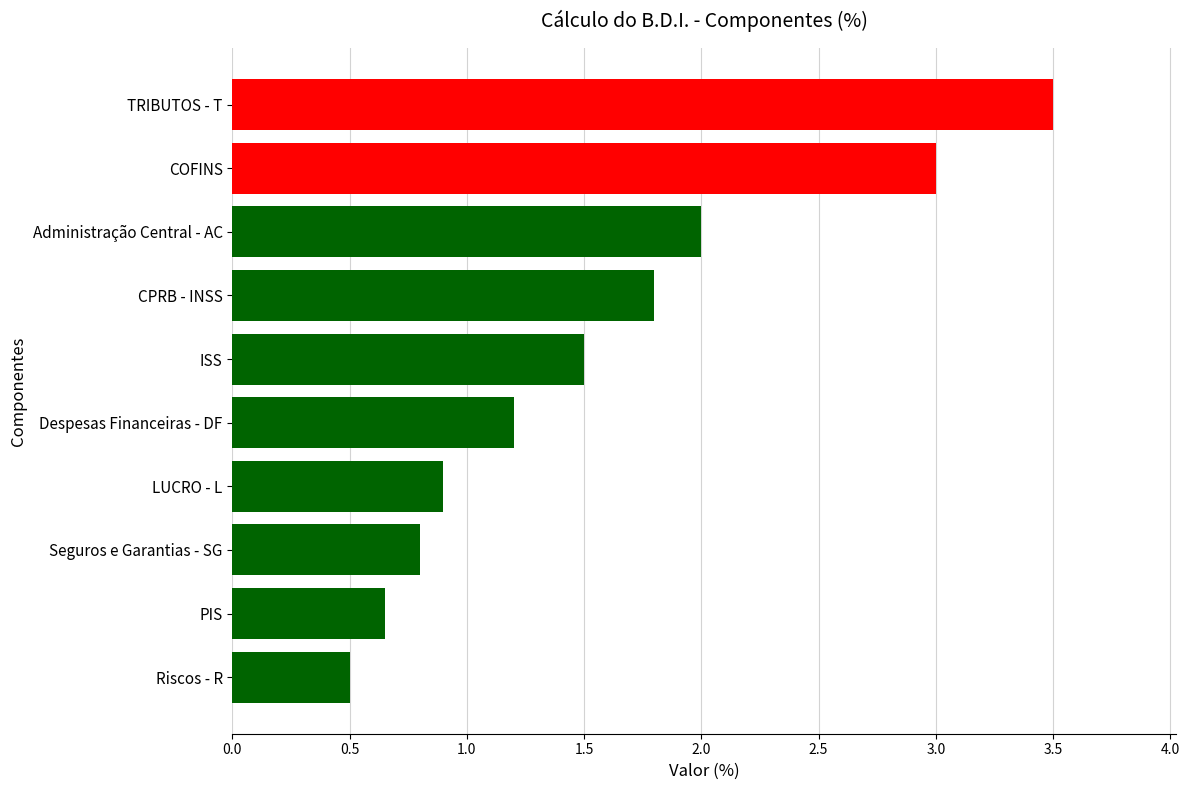

What is the ratio of the value at TRIBUTOS - T to the value at ISS?

2.3